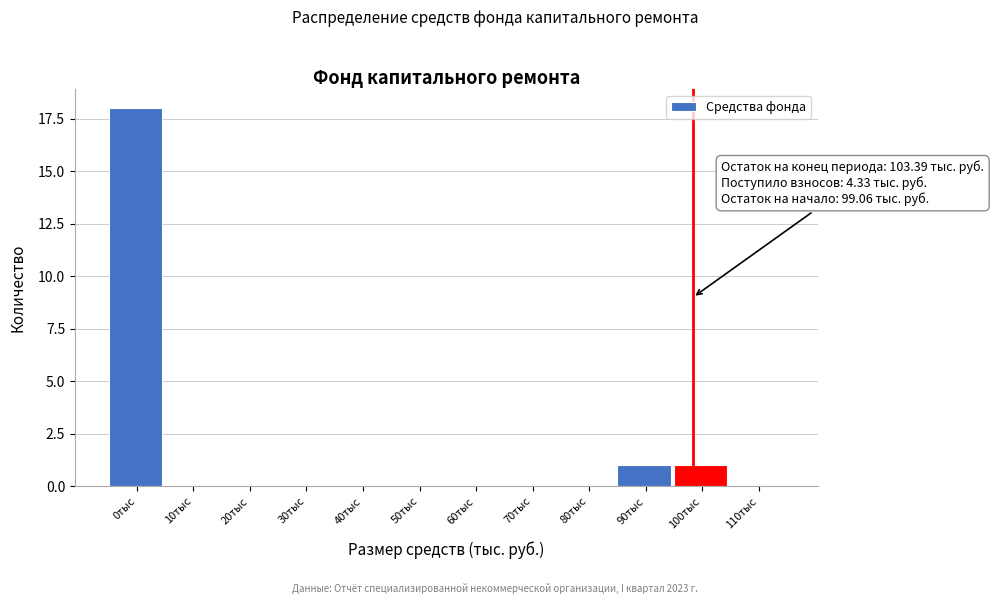

Reading left to right, list all the values displayed in this chart.

0тыс=18	10тыс=0	20тыс=0	30тыс=0	40тыс=0	50тыс=0	60тыс=0	70тыс=0	80тыс=0	90тыс=1	100тыс=1	110тыс=0